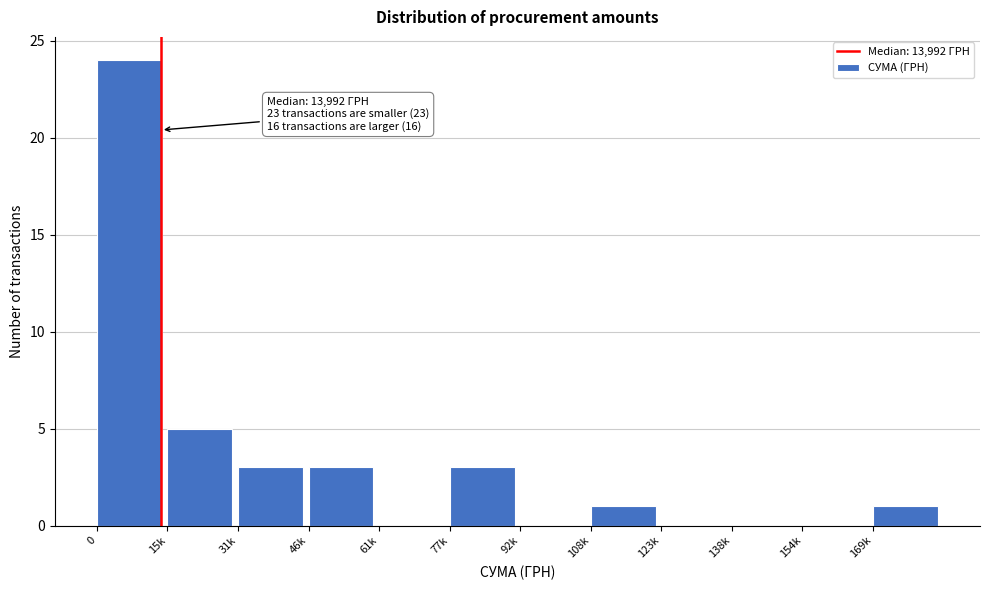

Reading right to left, what are all the values shown in this chart?

169k=1	154k=0	138k=0	123k=0	108k=1	92k=0	77k=3	61k=0	46k=3	31k=3	15k=5	0=24